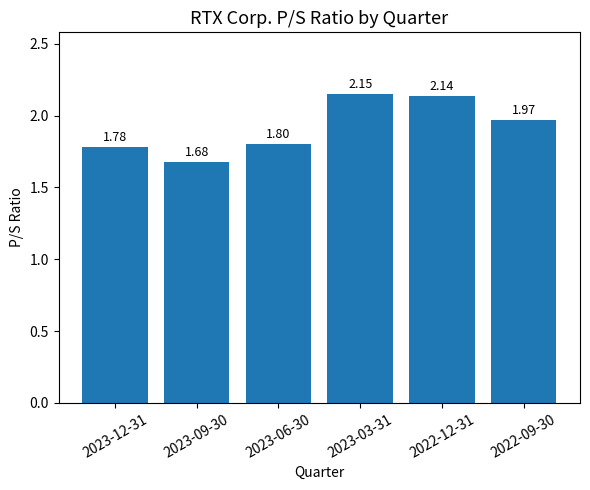

Approximately how many times larger is the value at 2023-09-30 compared to 2023-12-31?

0.9